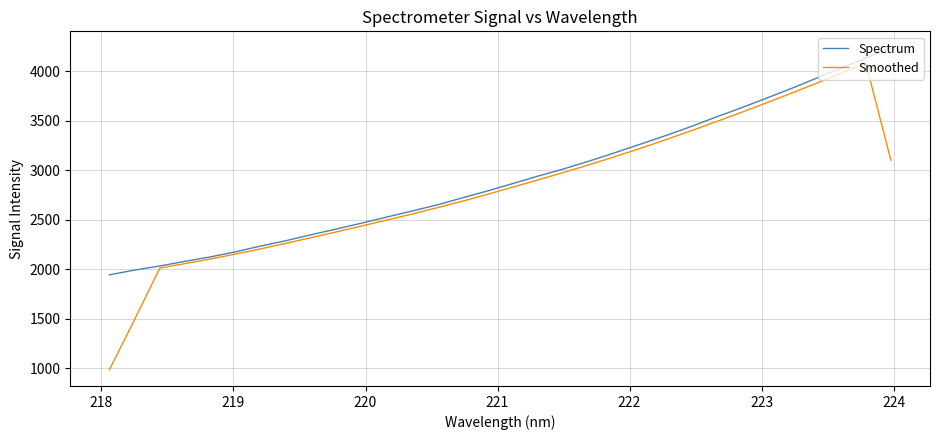

Which series has the widest spread of values?

Smoothed